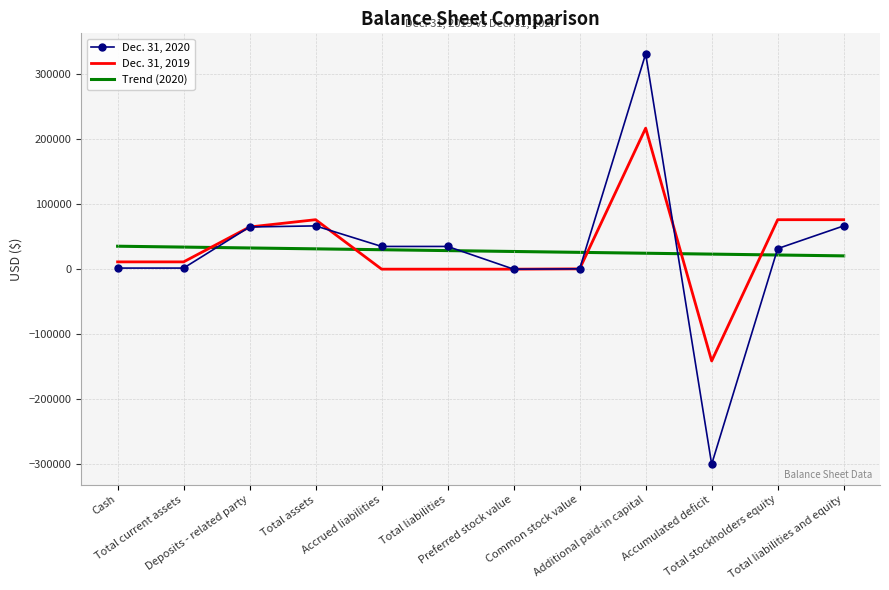

Which category has the lowest value in the Dec. 31, 2020 series?

Accumulated deficit